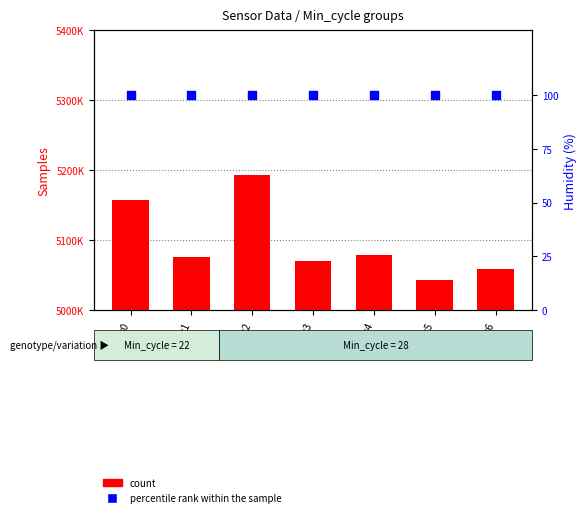

Which series reaches the minimum Y coordinate?

percentile rank within the sample